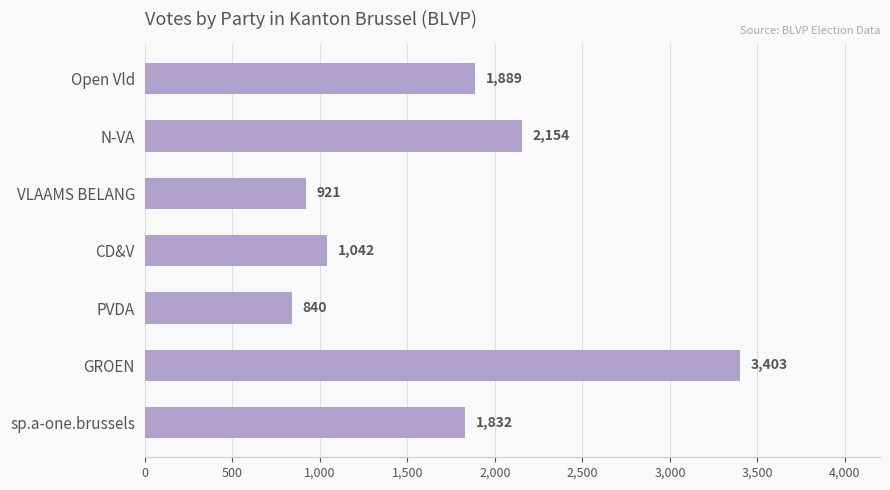

What is the difference between the maximum and minimum values?

2563